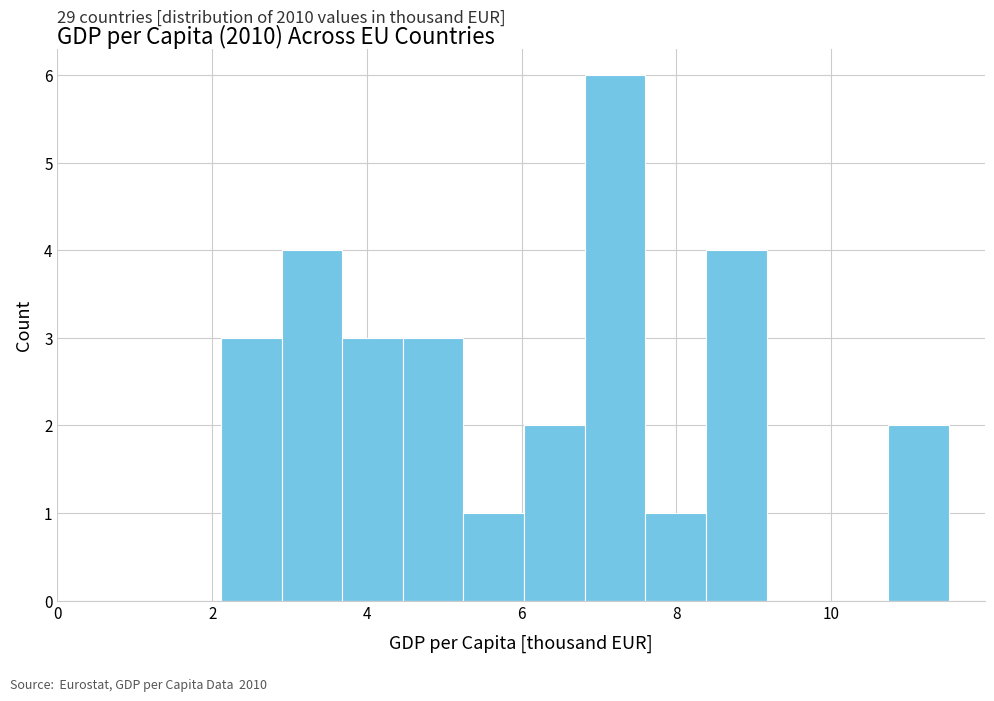

Around what value on the x-axis is the tallest bar? Give the approximate position of its centre, as read against the axis.

7.2